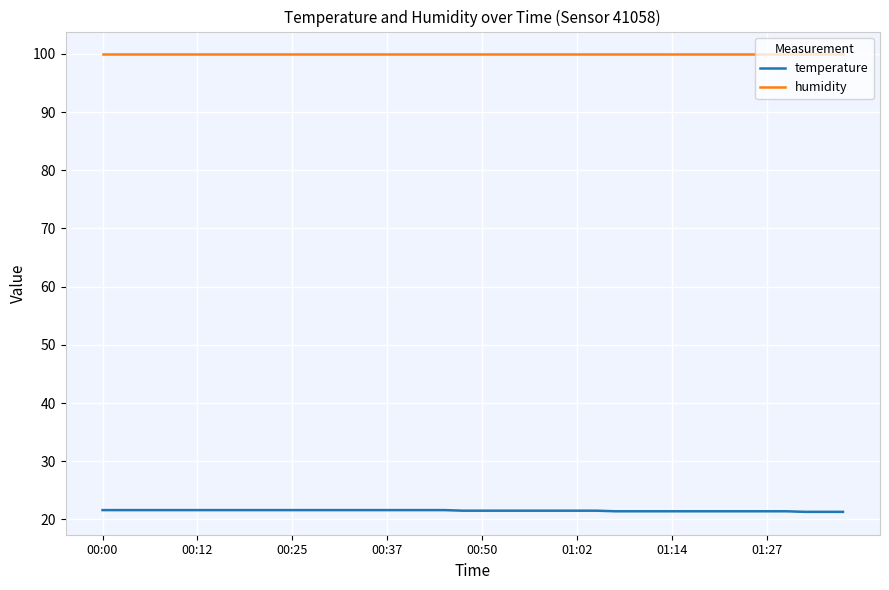

What is the maximum value shown in the chart?

99.9